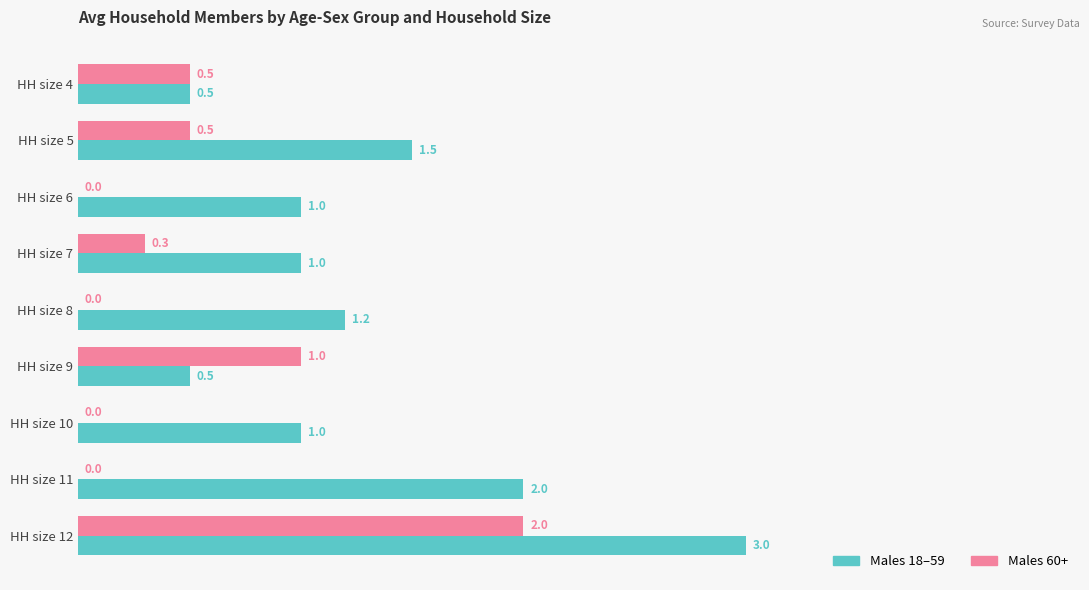

What is the sum of the Males 60+ values at HH size 11 and HH size 9?

1.0